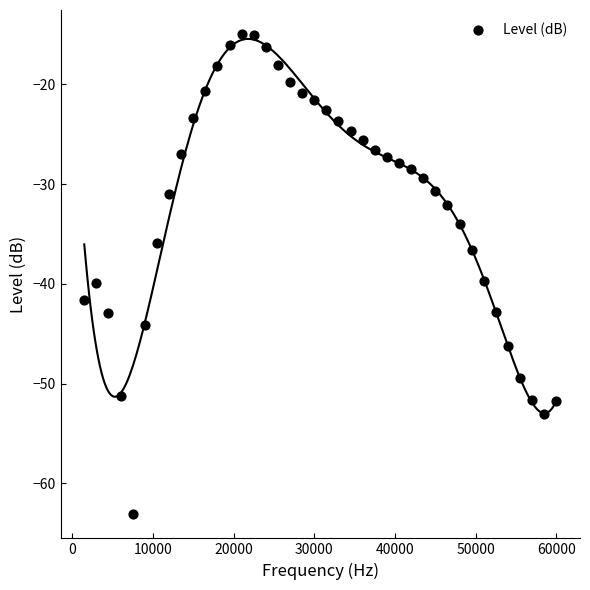

What is the range of X values (max minus min)?

58500.0